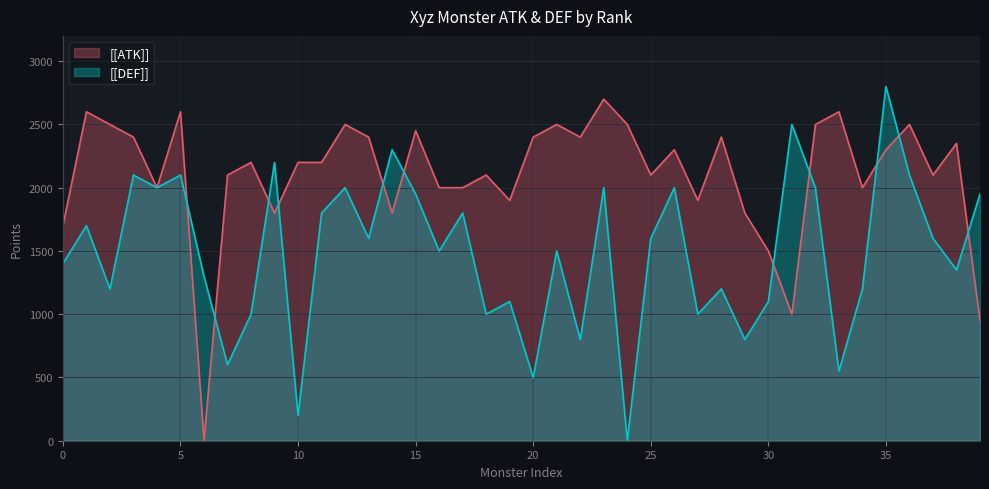

Which series ends up on top after the final intersection of [[DEF]] and [[ATK]]?

[[DEF]]